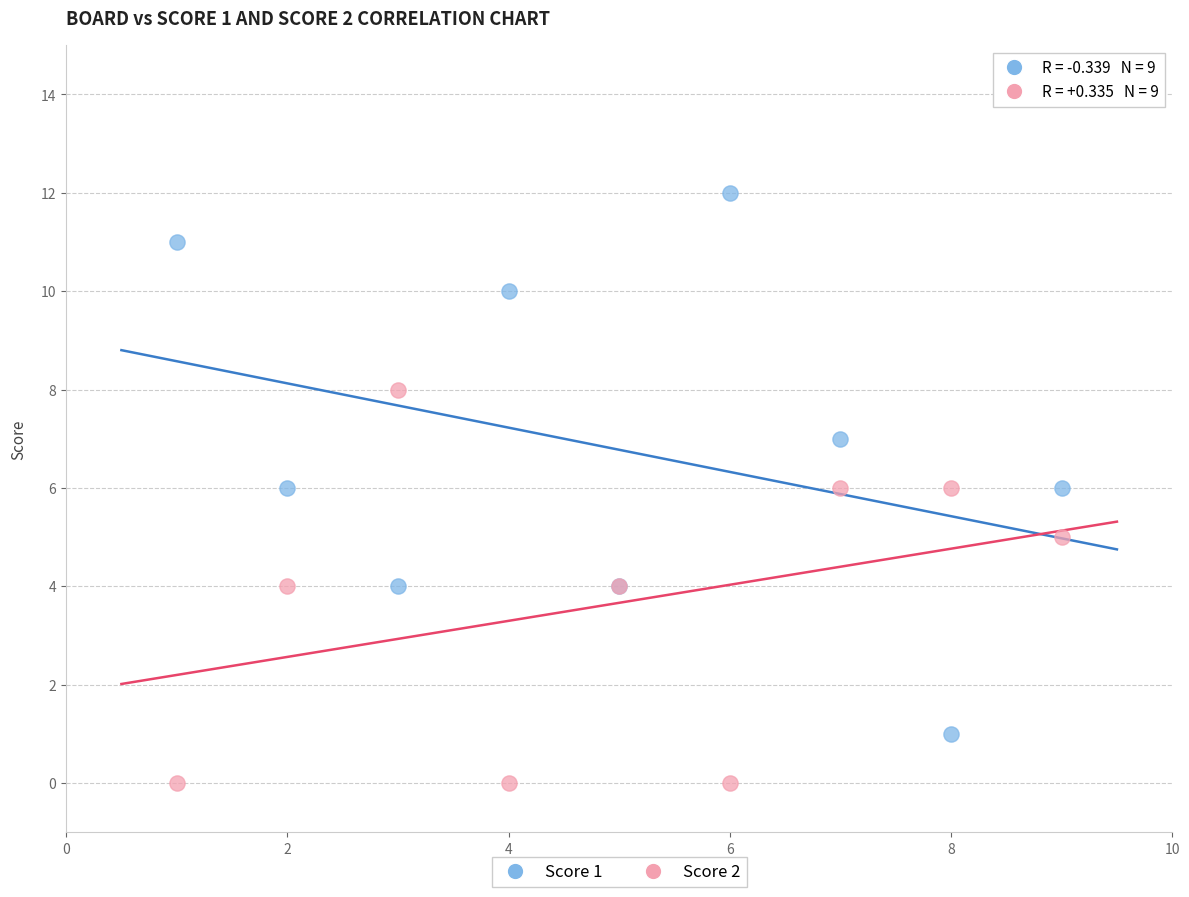

Which series reaches the minimum Y coordinate?

Score 2